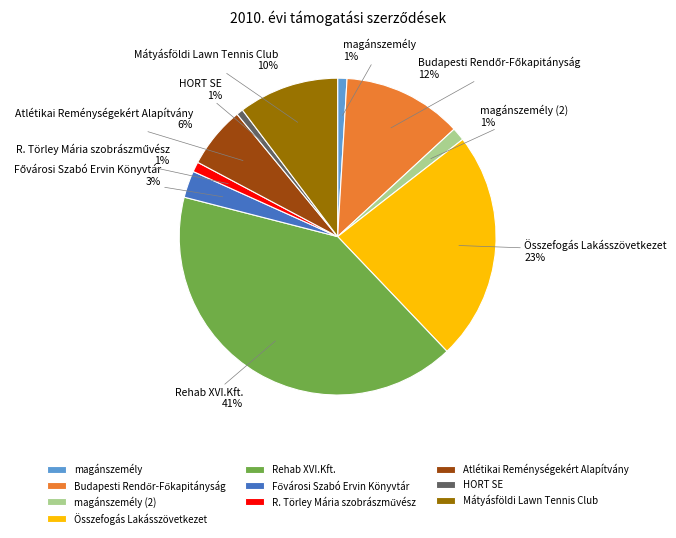

Which has a higher value, Összefogás Lakásszövetkezet or Rehab XVI.Kft.?

Rehab XVI.Kft.